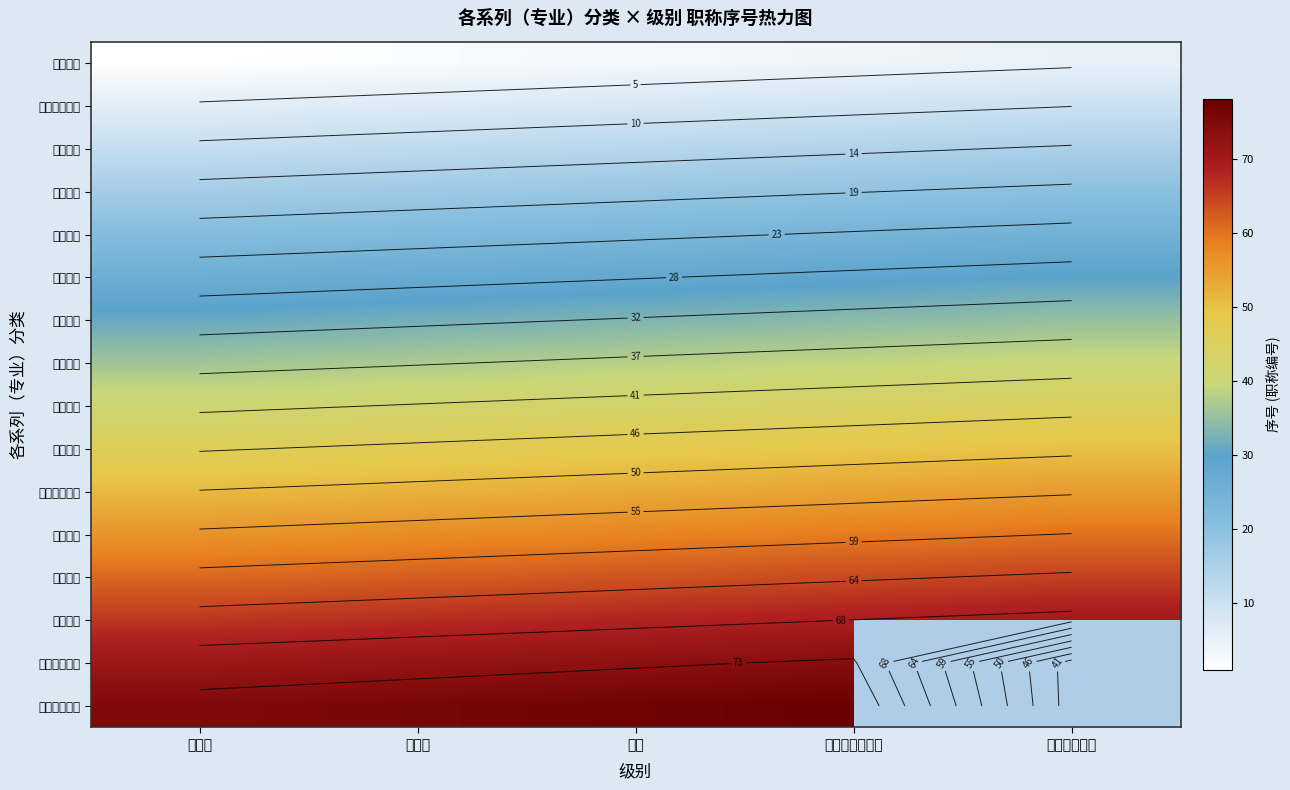

At which category does the chart reach its minimum across all series?

正高级